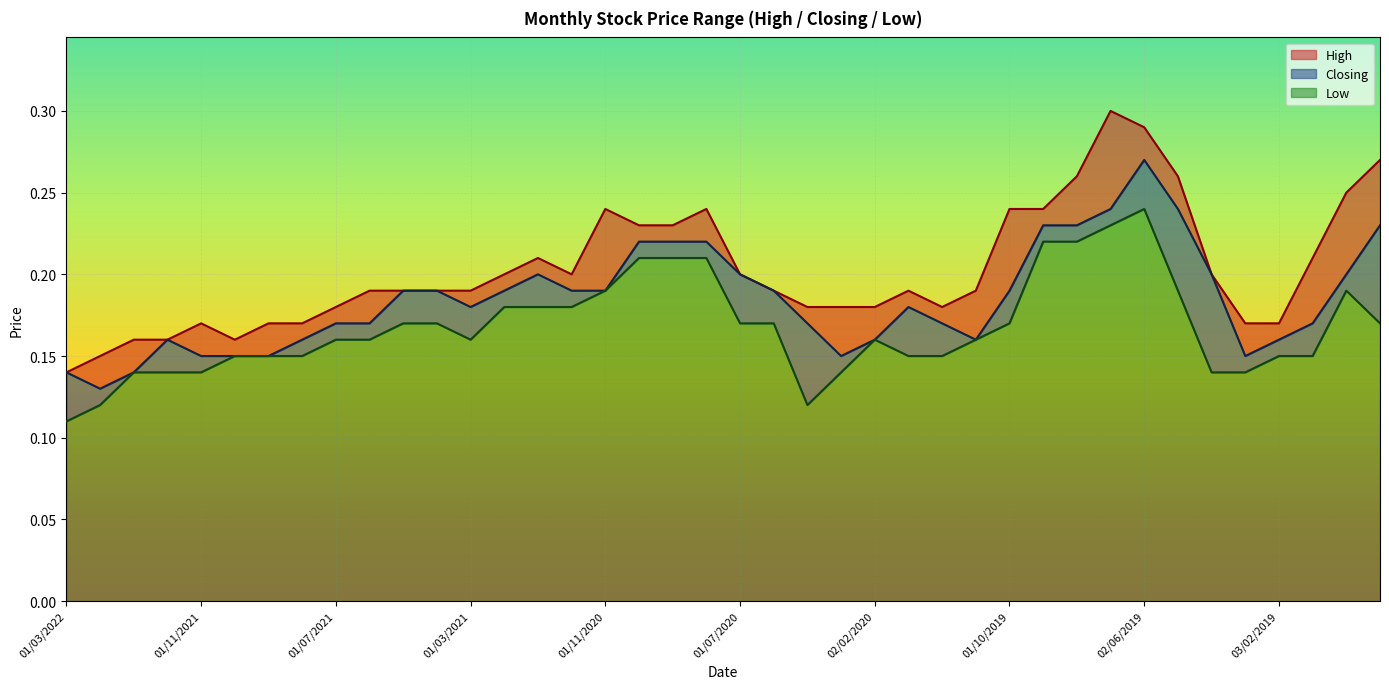

What are all the series names shown in the legend?

High, Closing, Low